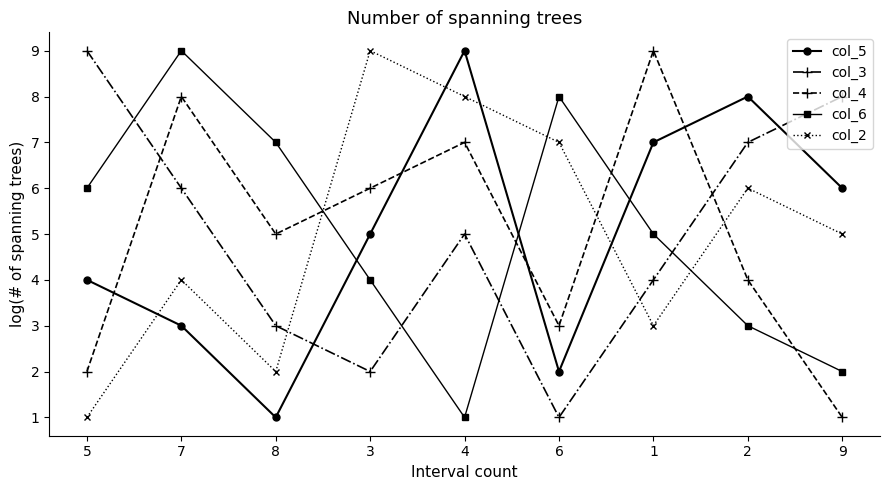

Where is the first local maximum for col_6?

7